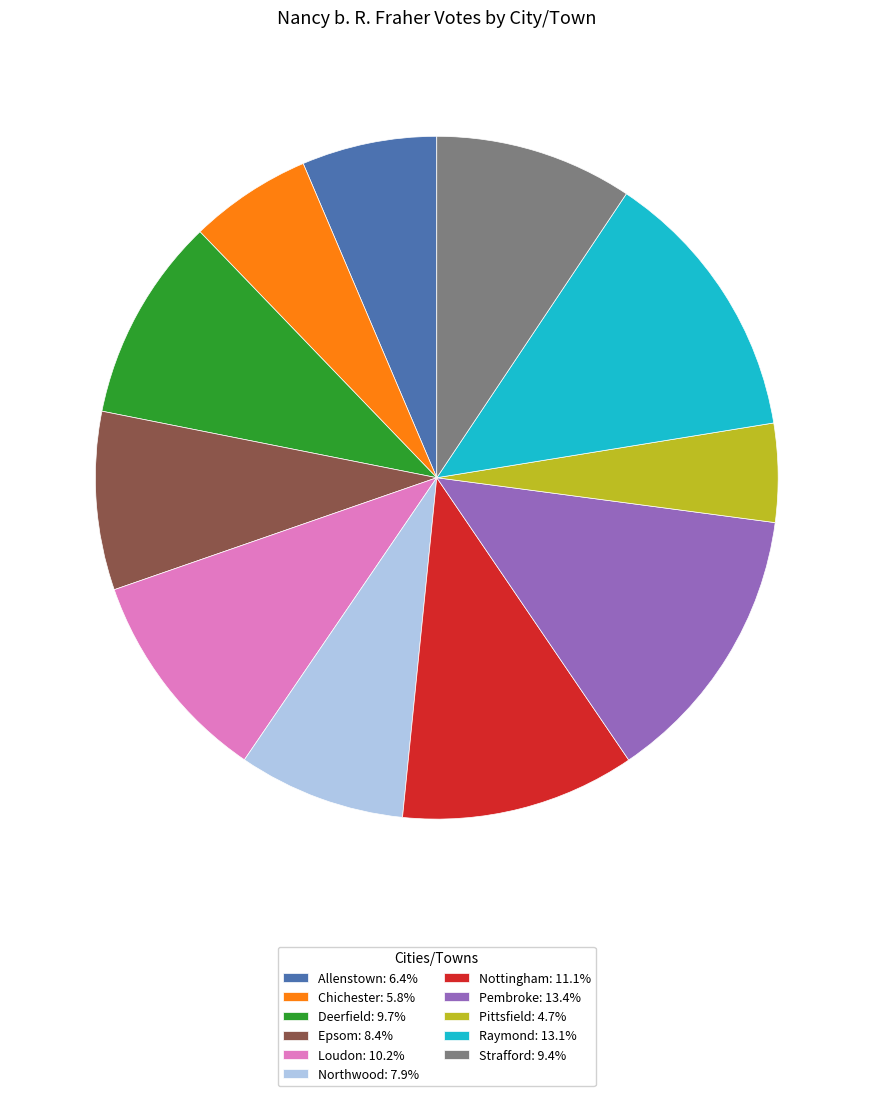

How many slices are in this pie chart?

11